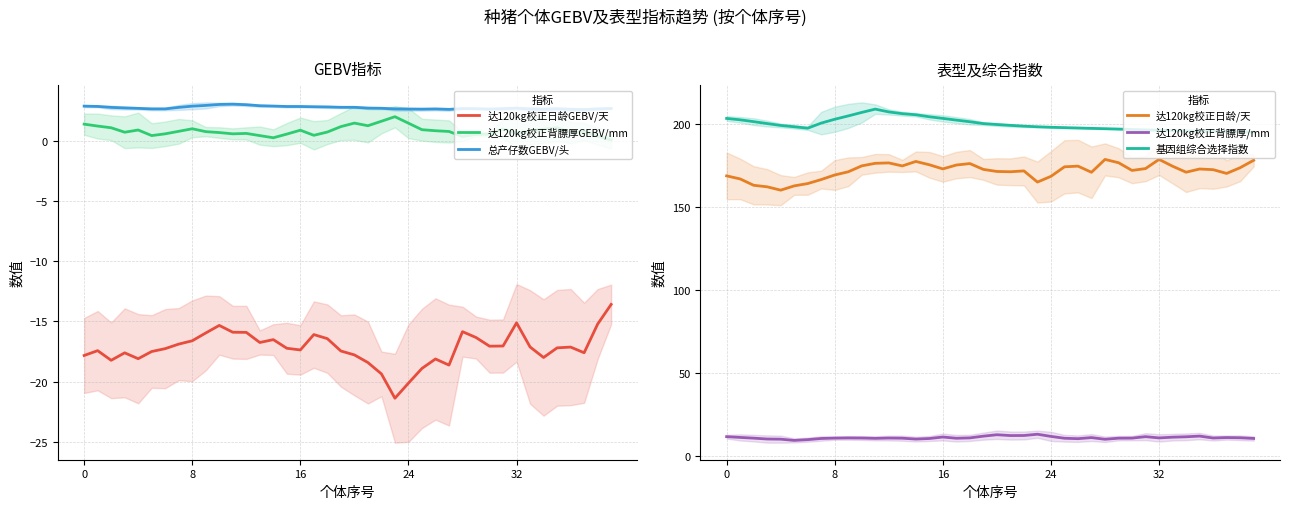

What is the sum of all 达120kg校正背膘厚GEBV/mm values?

33.6